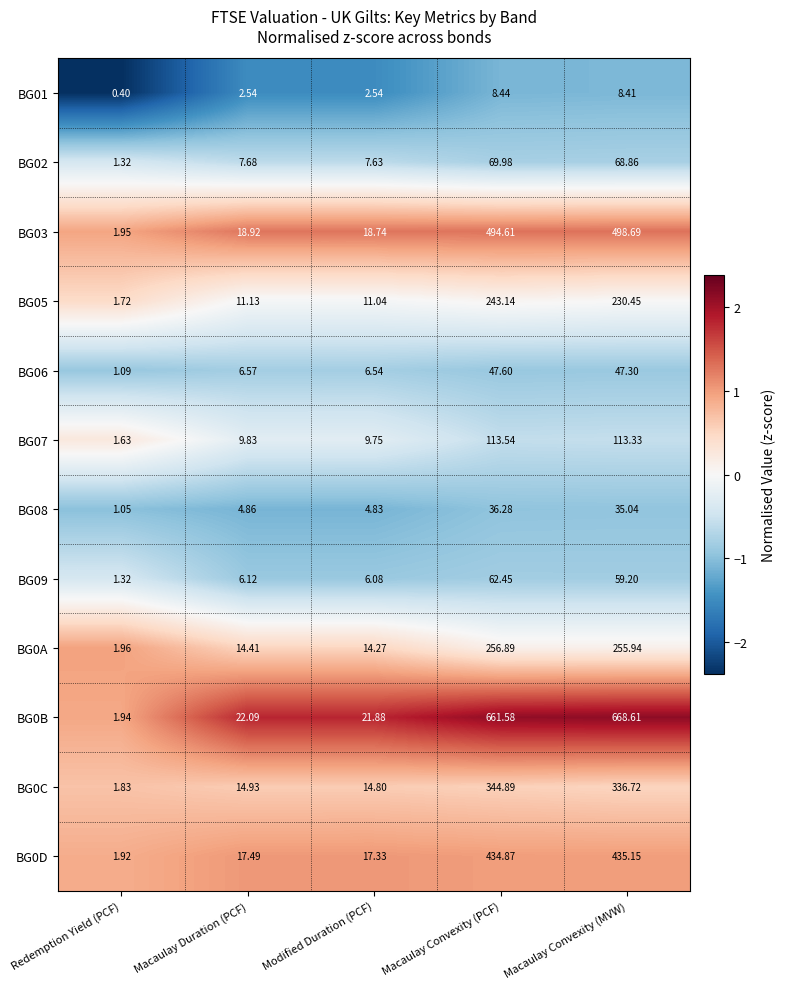

How many data points does each series have?

5